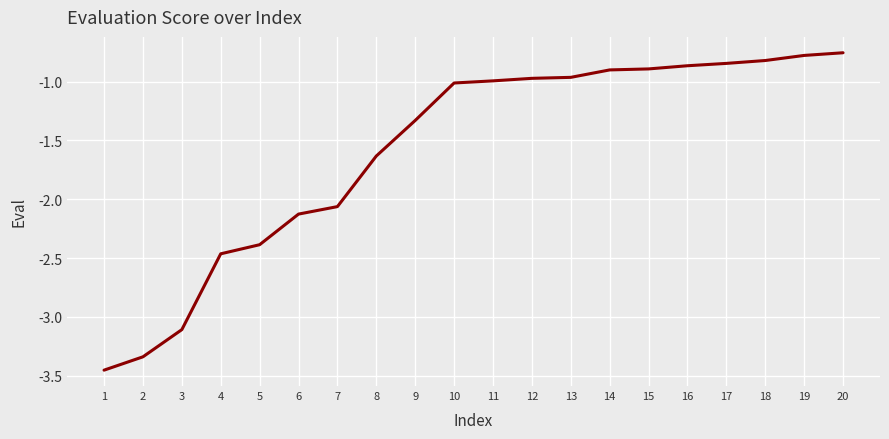

What is the difference between the maximum and minimum values?

2.7